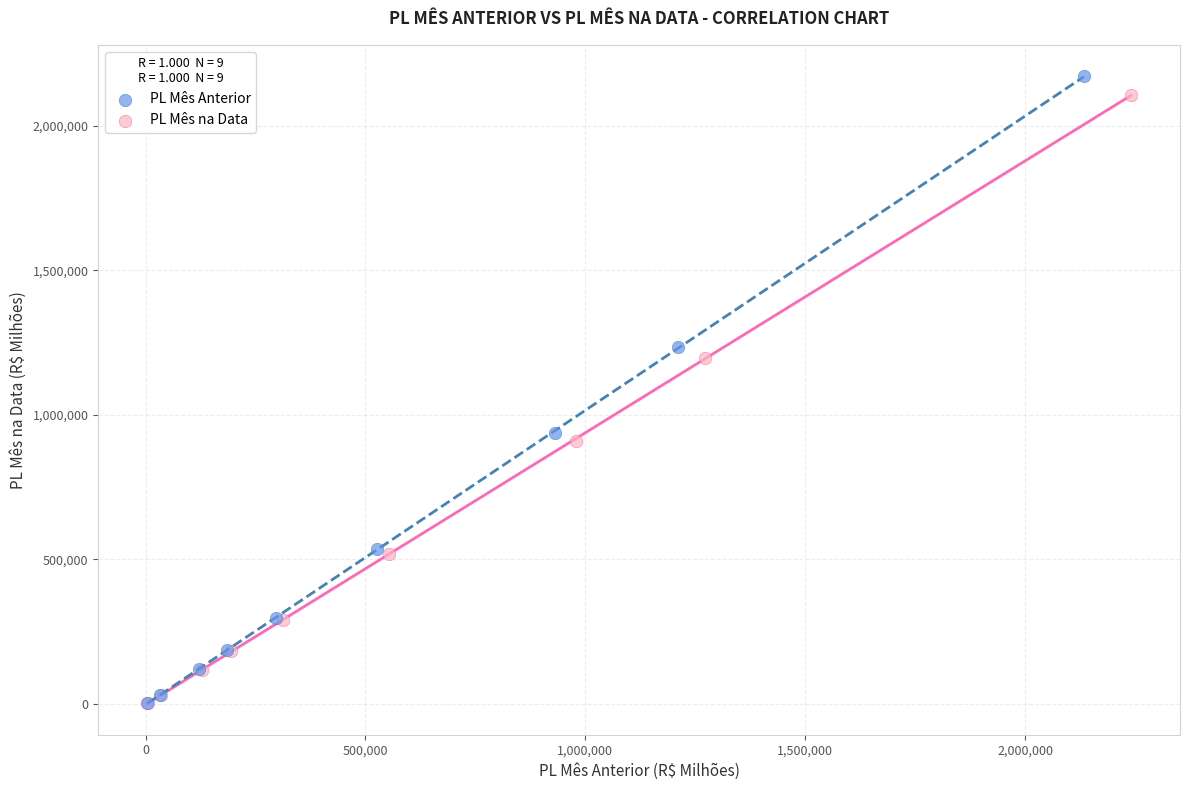

Which series contains the highest Y value?

PL Mês Anterior